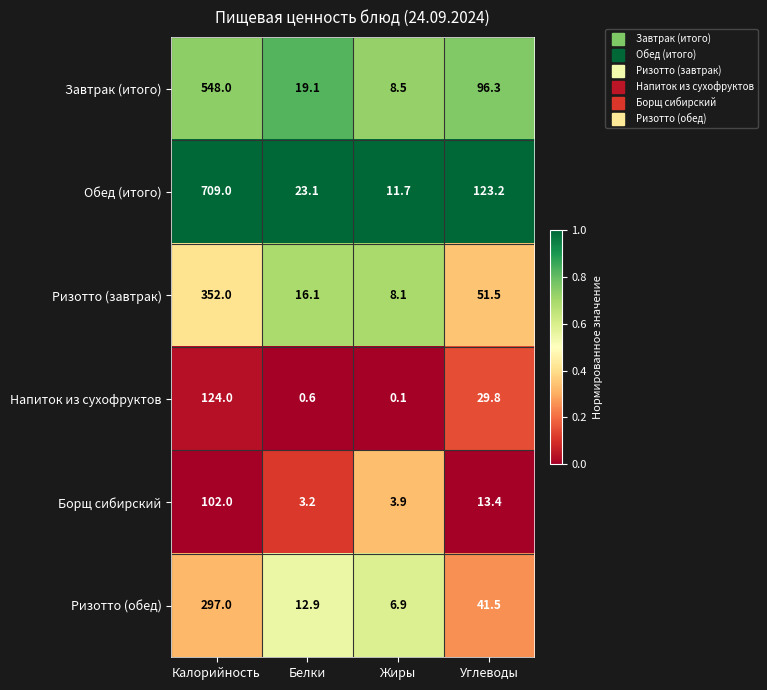

Which label corresponds to the smallest value in the chart?

Жиры